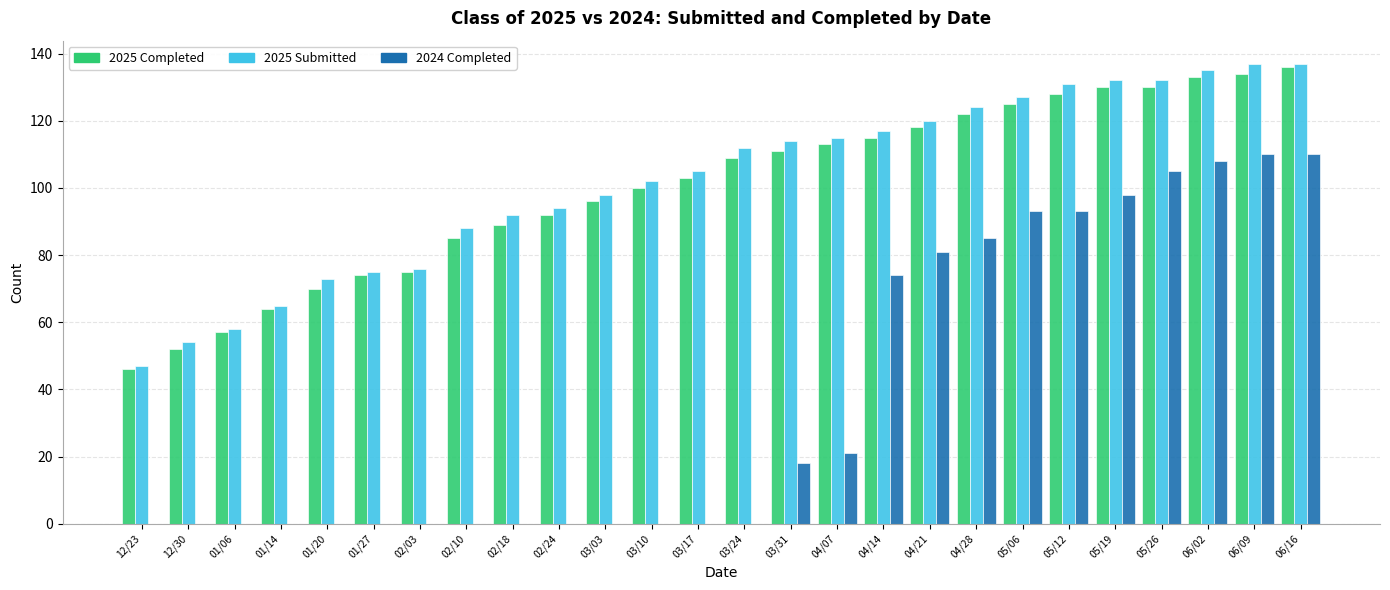

Which series changed the most between 02/03 and 02/10?

2025 Submitted